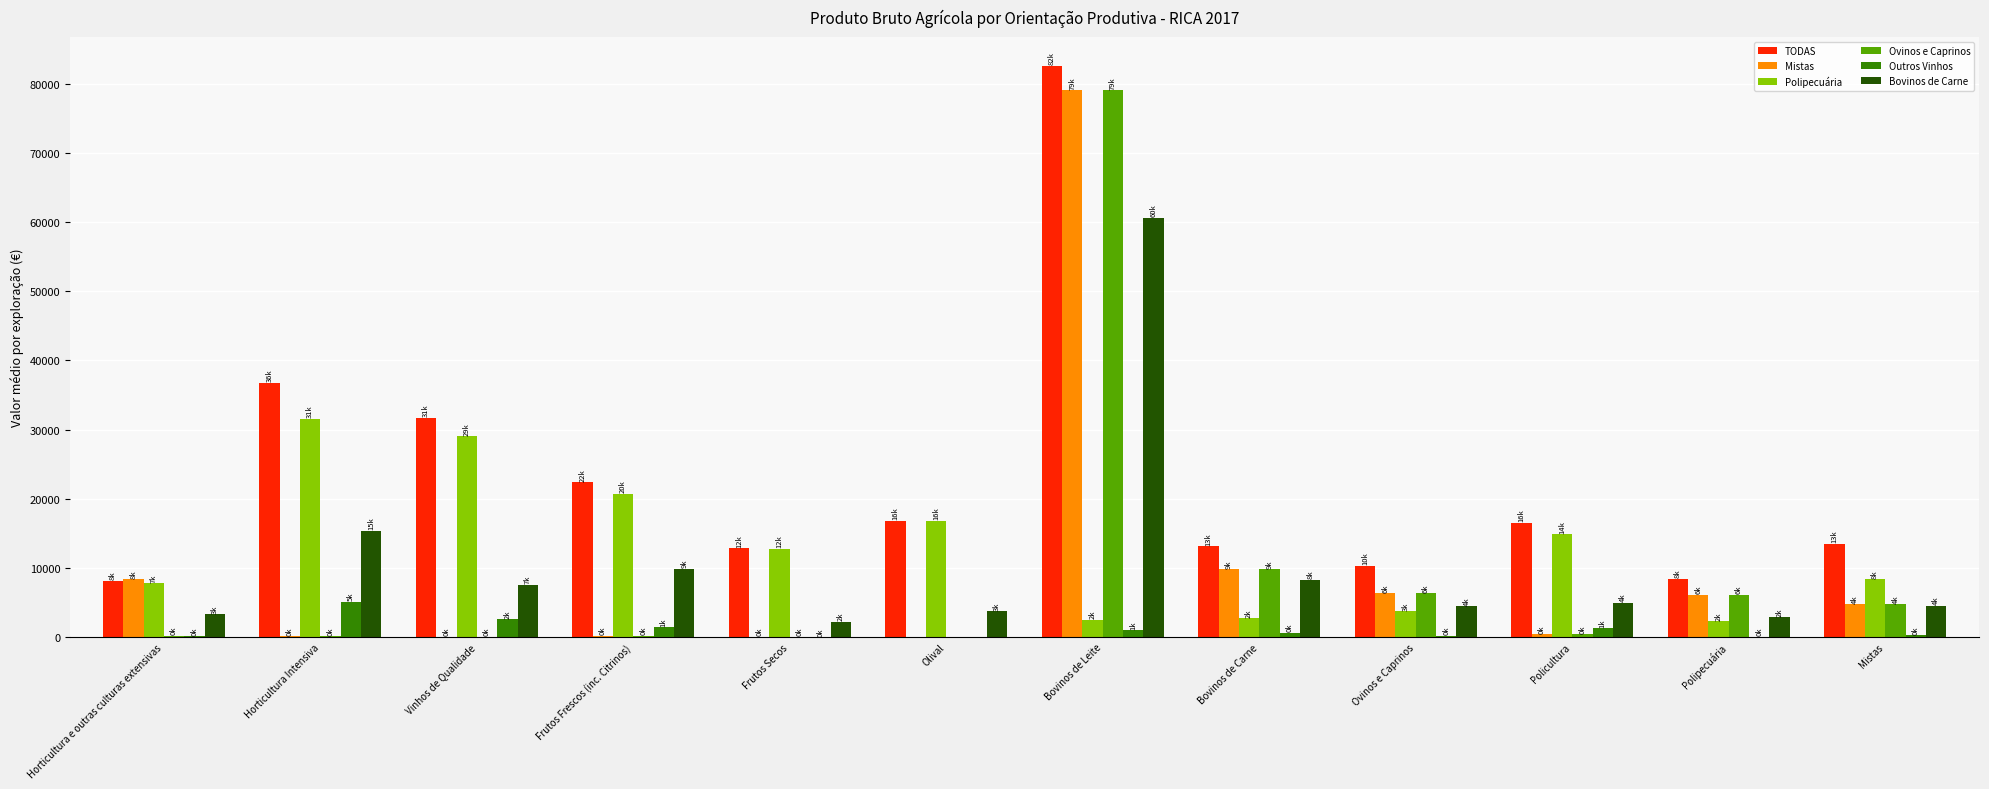

Which series has the largest total across all categories?

TODAS